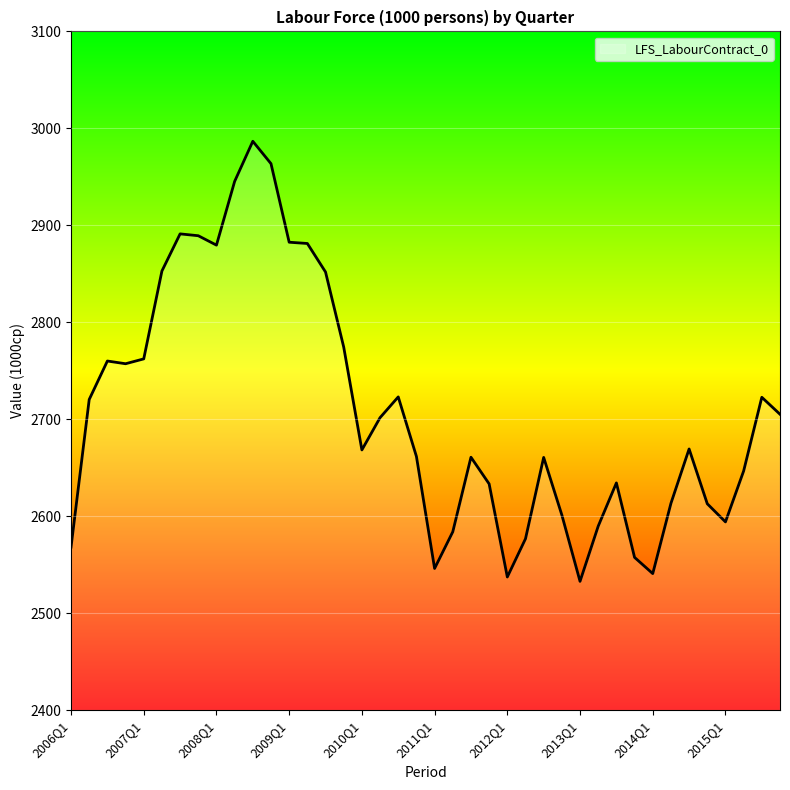

What is the maximum value shown in the chart?

2986.7